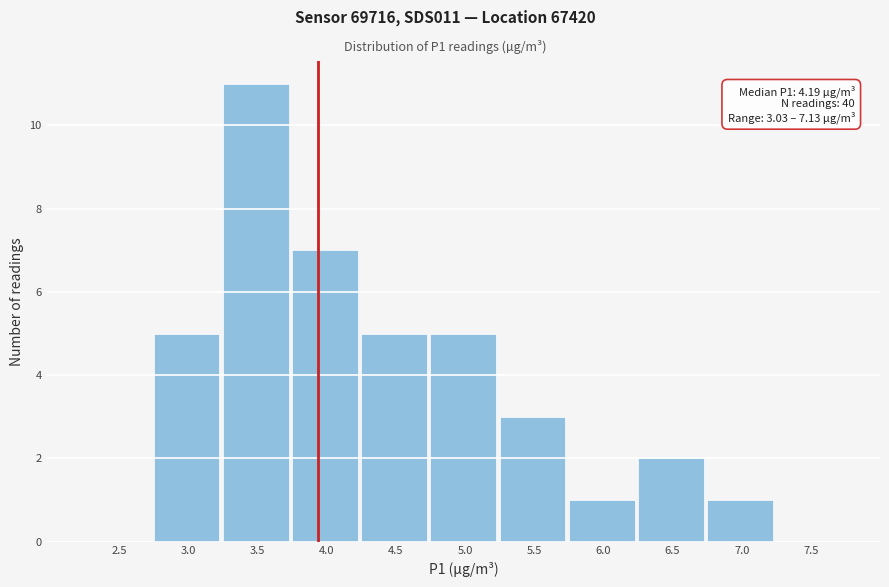

Reading left to right, extract all data points from this chart.

2.5=0	3.0=5	3.5=11	4.0=7	4.5=5	5.0=5	5.5=3	6.0=1	6.5=2	7.0=1	7.5=0